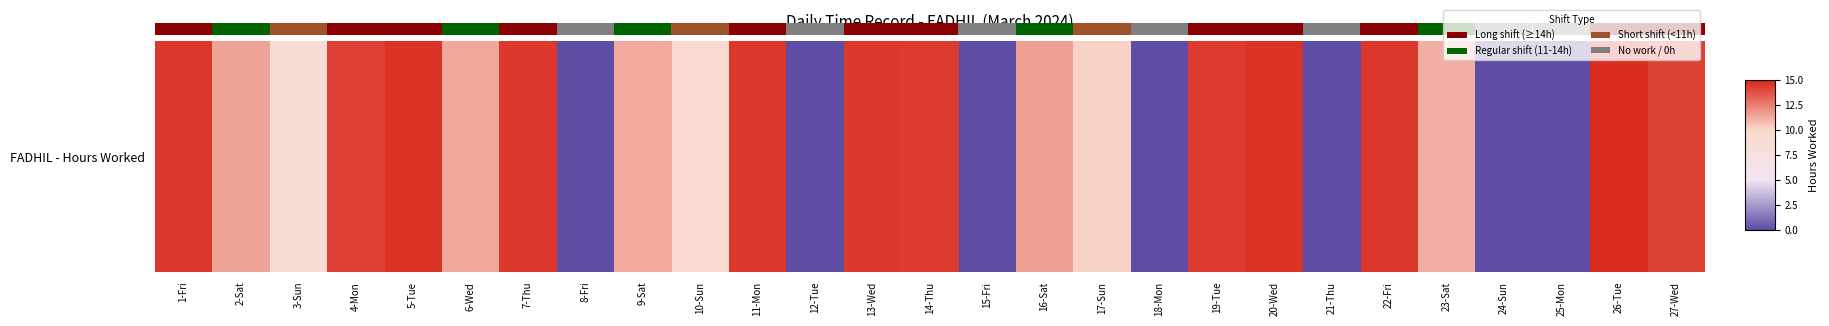

What is the difference between the second highest and second lowest values?

14.6